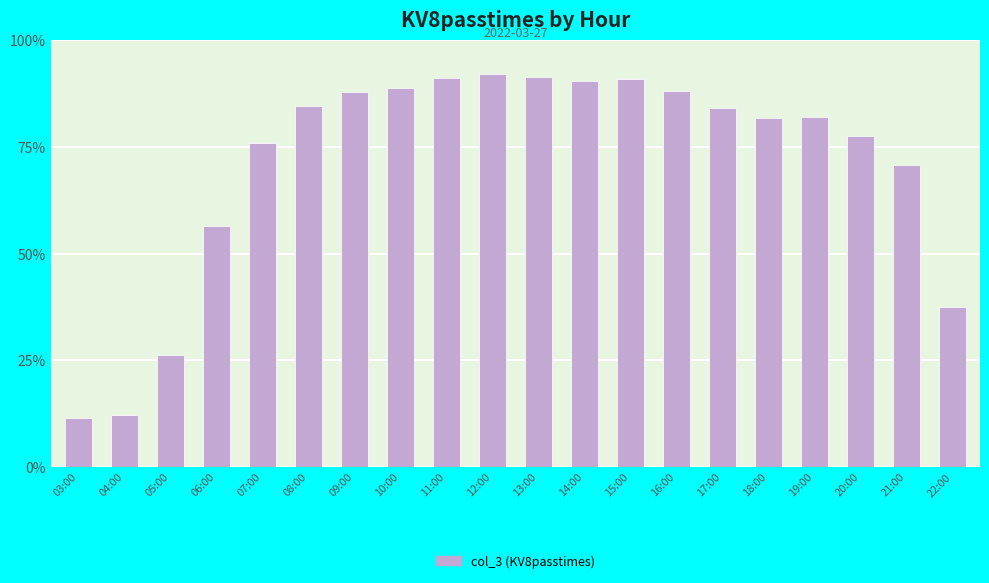

Reading left to right, extract all data points from this chart.

03:00=29705	04:00=31362	05:00=68320	06:00=146696	07:00=197124	08:00=219697	09:00=228345	10:00=230714	11:00=237159	12:00=239423	13:00=237405	14:00=235365	15:00=236602	16:00=228960	17:00=218700	18:00=212770	19:00=213510	20:00=201803	21:00=183680	22:00=97563